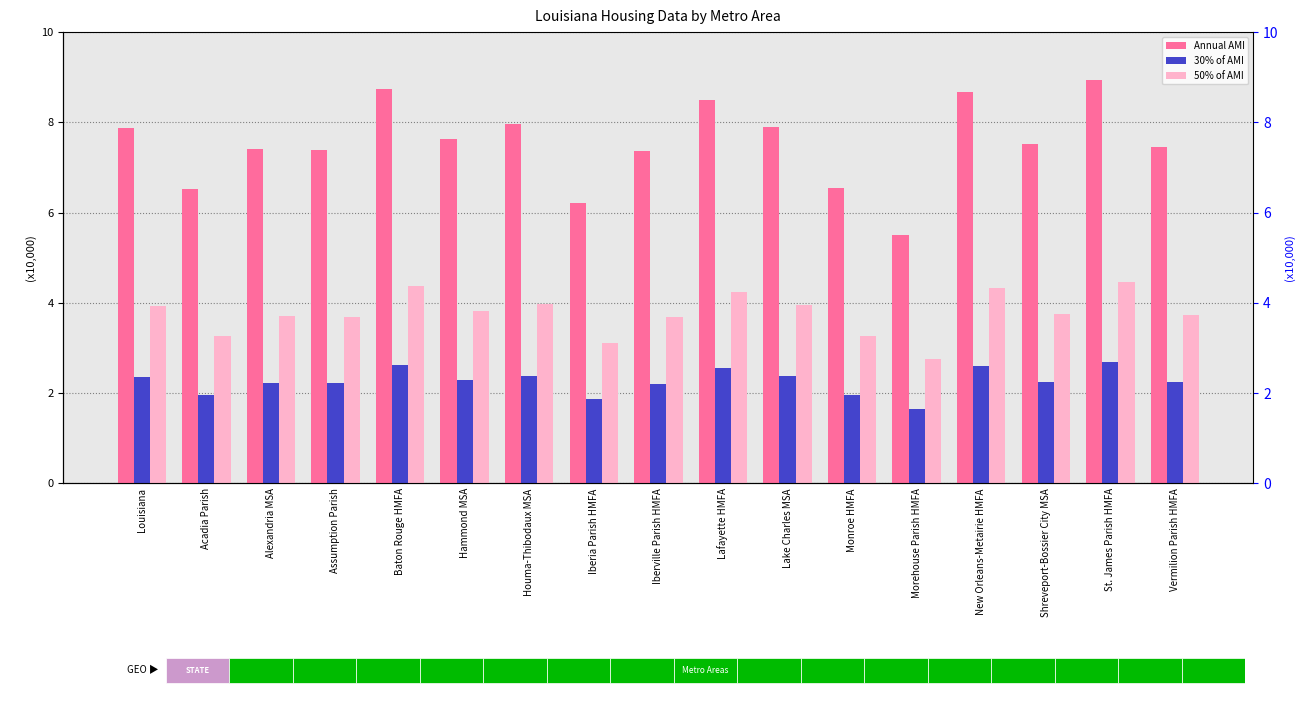

At which label does Annual AMI first exceed 7?

Louisiana